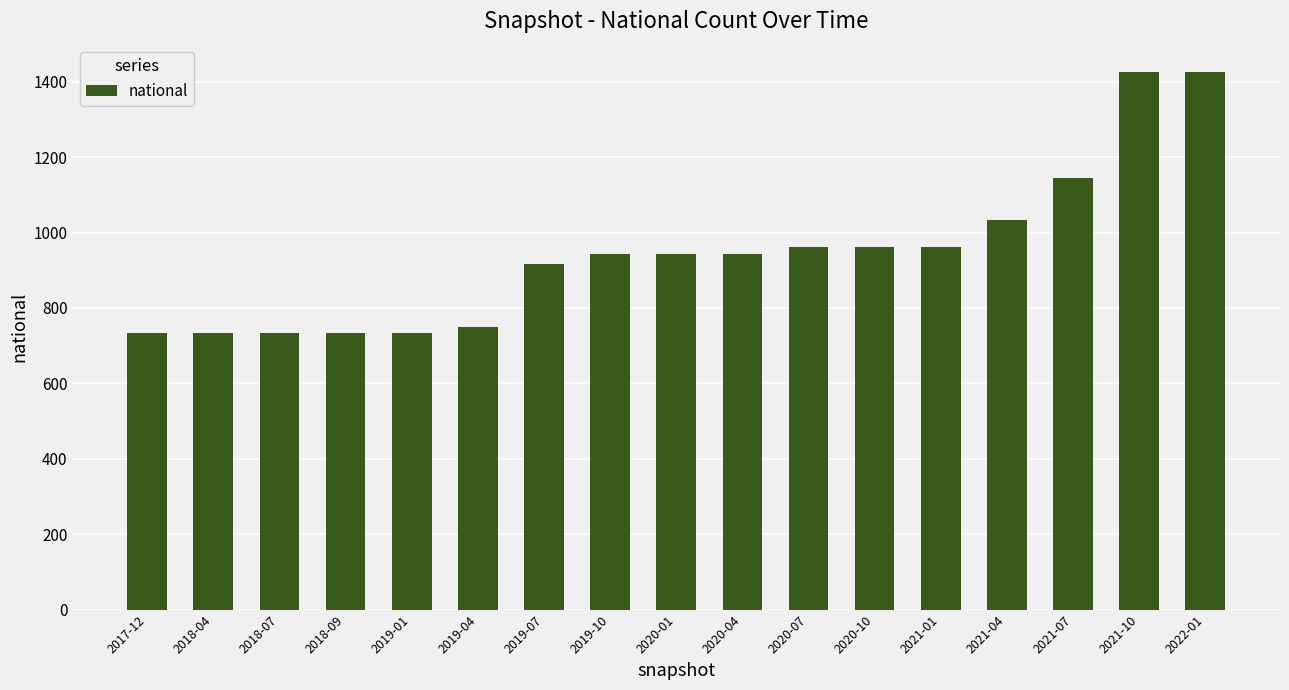

The chart shows a value of 961 at 2020-07. True or false?

True